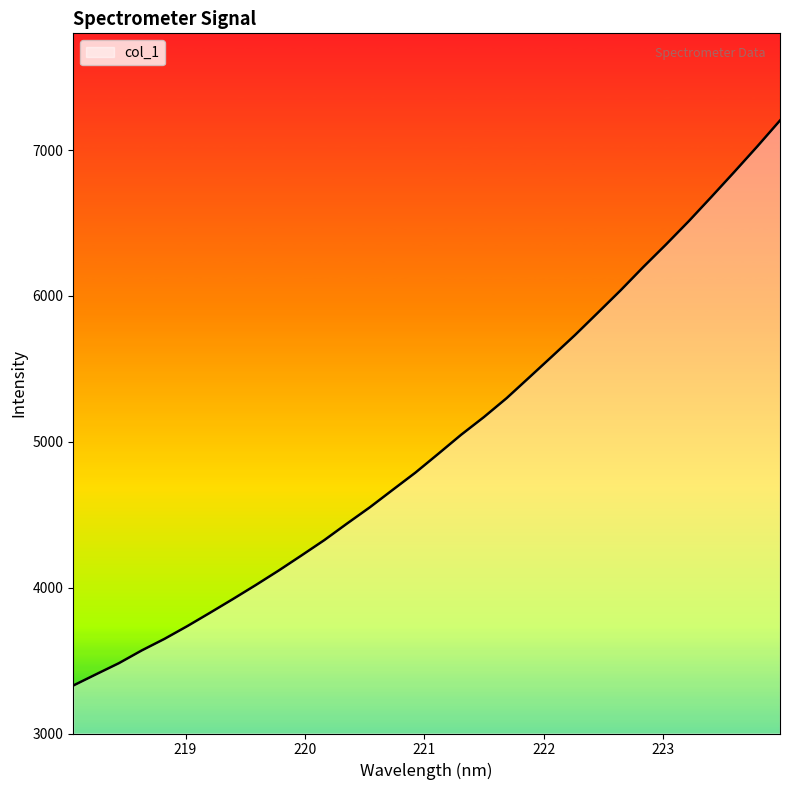

What is the difference between the maximum and minimum values?

3873.7